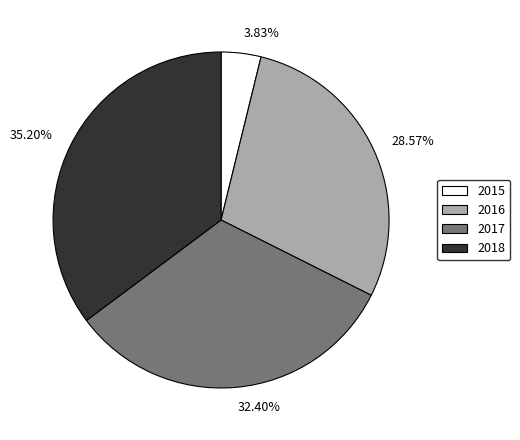

Does 2015 represent more than half of the total?

No